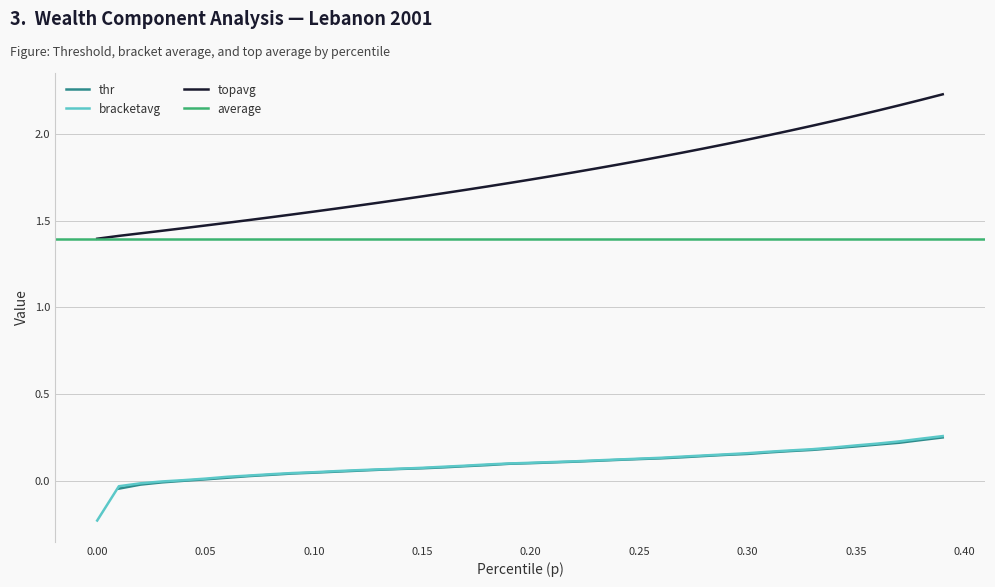

True or false: bracketavg and topavg cross at least once.

False